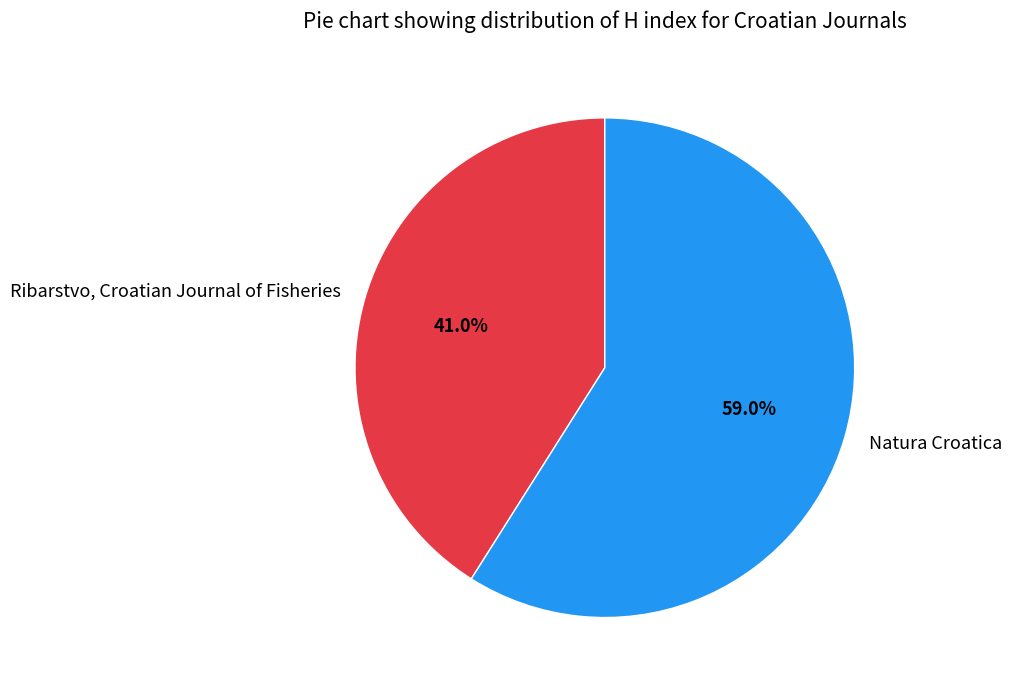

What percentage is the Natura Croatica slice, to the nearest percent?

59%